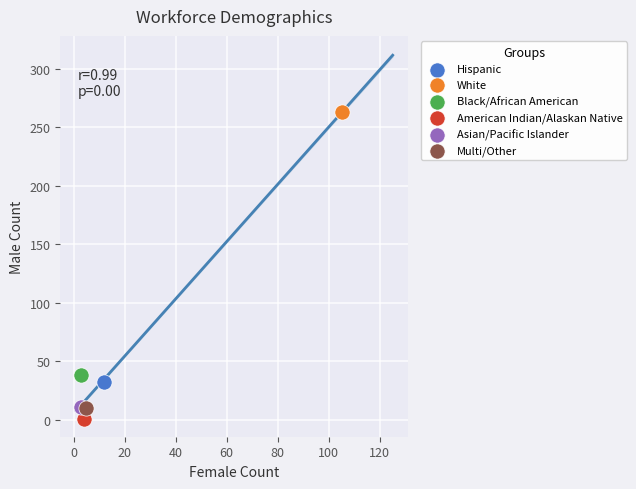

Which series reaches the maximum Y coordinate?

White